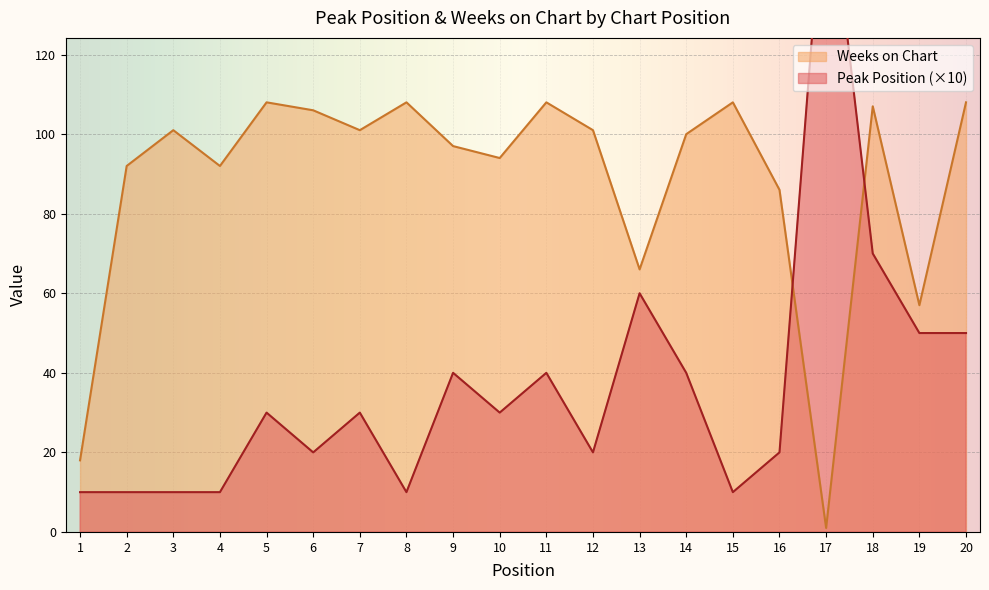

What is the spread (max minus min) of values at 7?

71